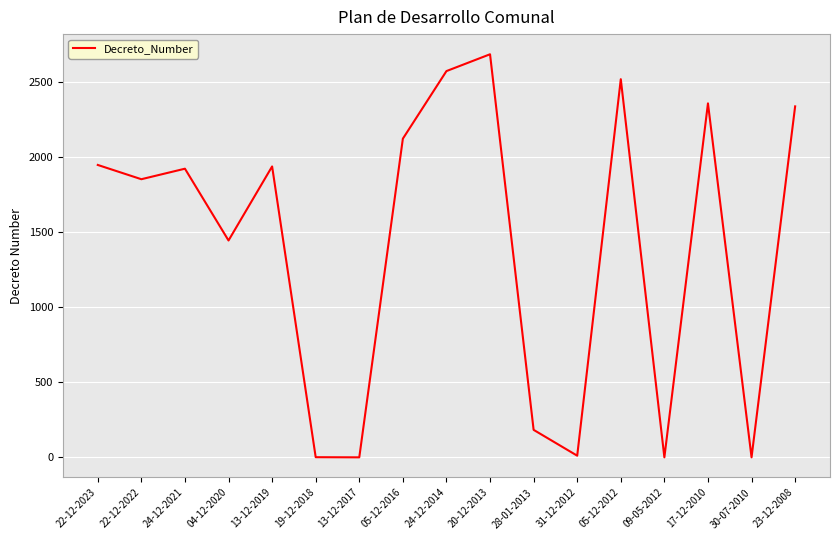

At which category does the data reach its first local peak?

24-12-2021